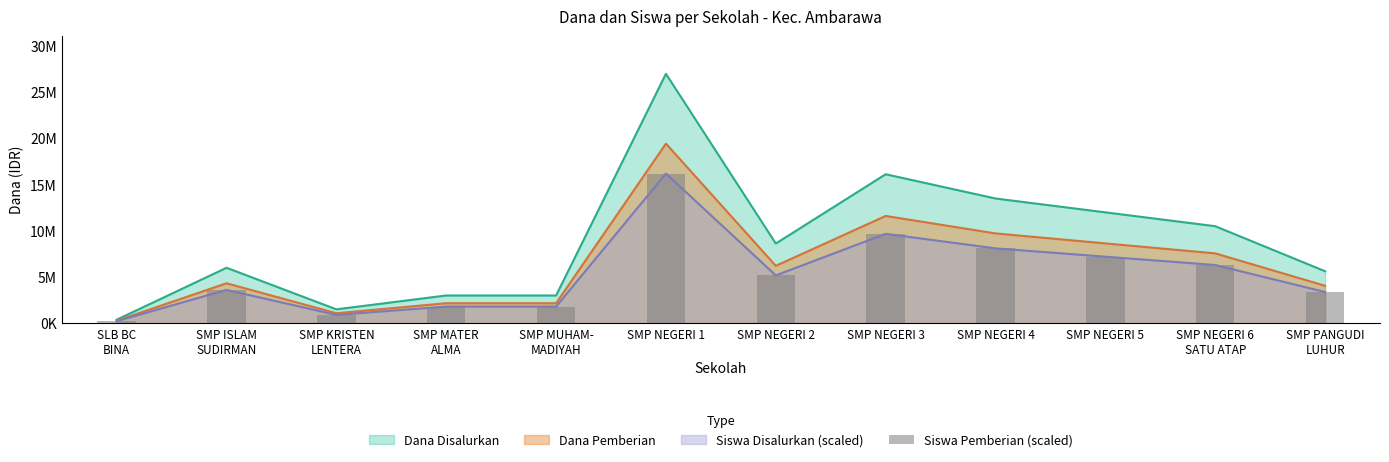

Where does the data first go above 5175000?

SMP NEGERI 1